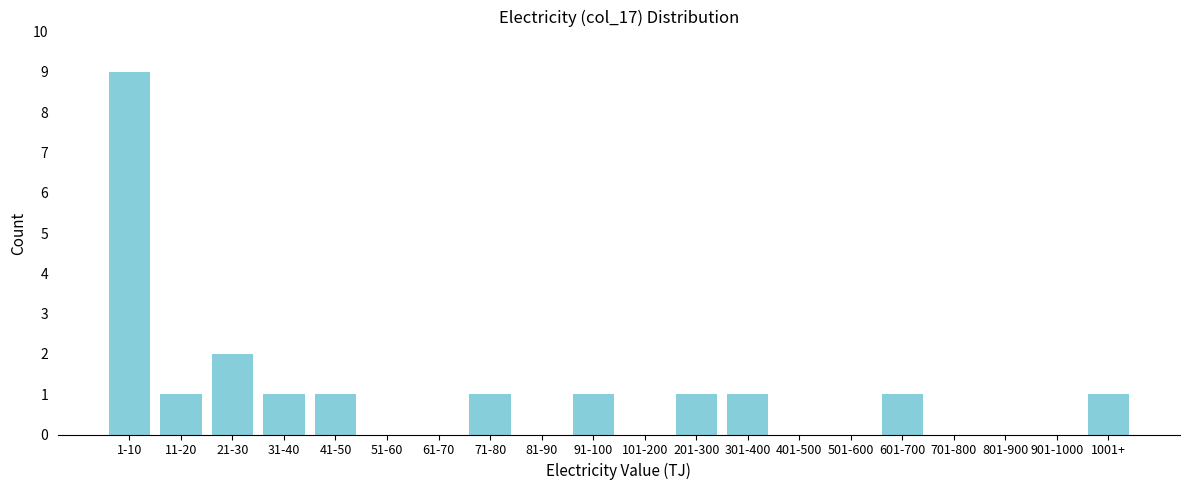

Reading left to right, what are all the values shown in this chart?

1-10=9	11-20=1	21-30=2	31-40=1	41-50=1	51-60=0	61-70=0	71-80=1	81-90=0	91-100=1	101-200=0	201-300=1	301-400=1	401-500=0	501-600=0	601-700=1	701-800=0	801-900=0	901-1000=0	1001+=1